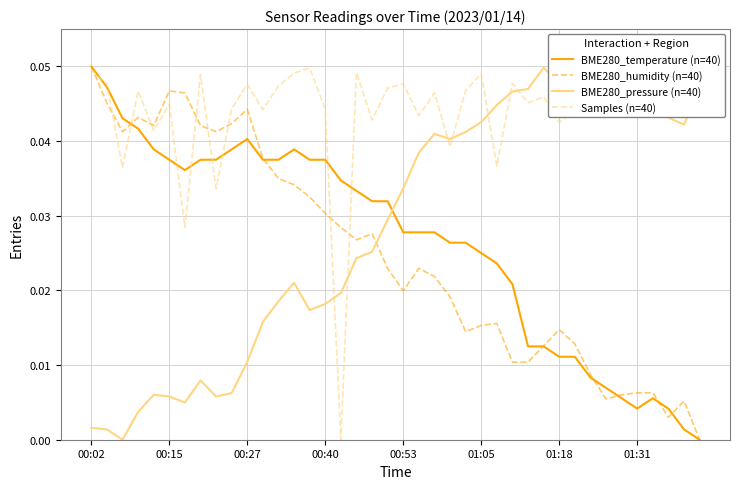

Which series has the widest spread of values?

BME280_temperature (n=40)